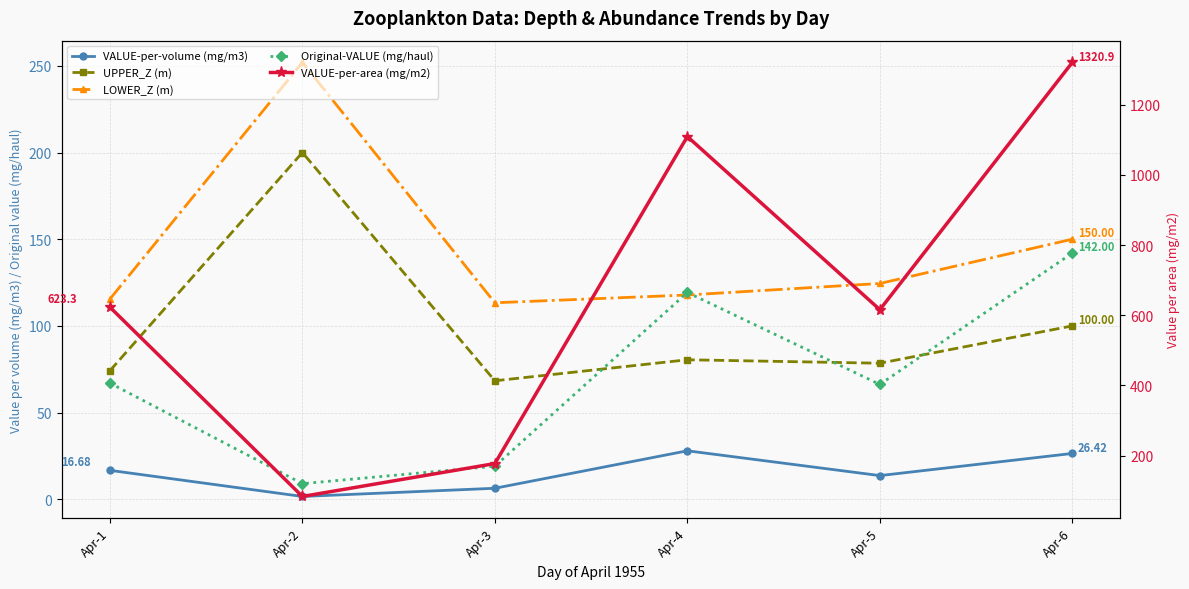

List the labels in order of UPPER_Z (m) value, smallest first.

Apr-3, Apr-1, Apr-5, Apr-4, Apr-6, Apr-2